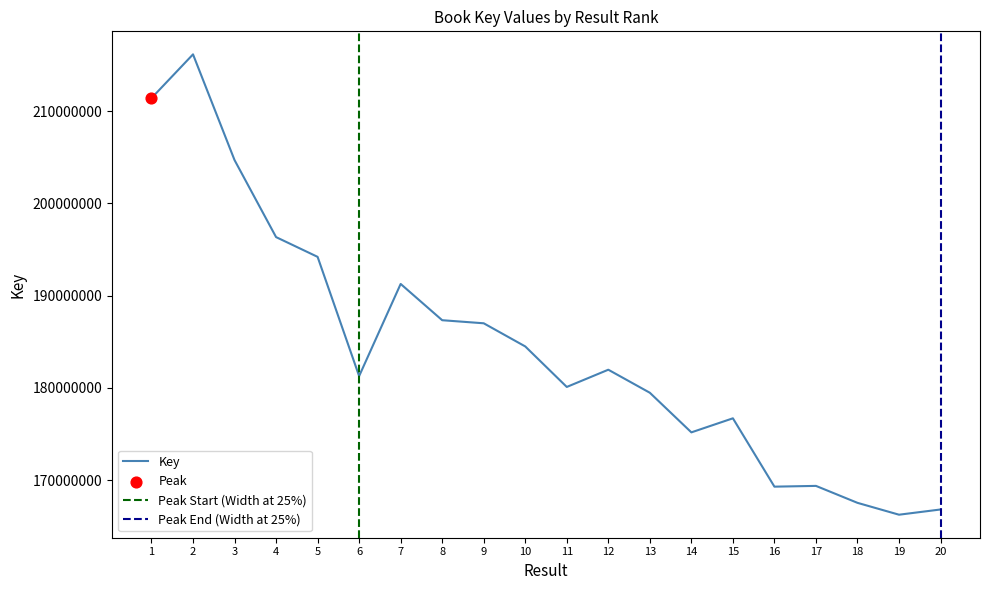

Which has a higher value, 6 or 9?

9